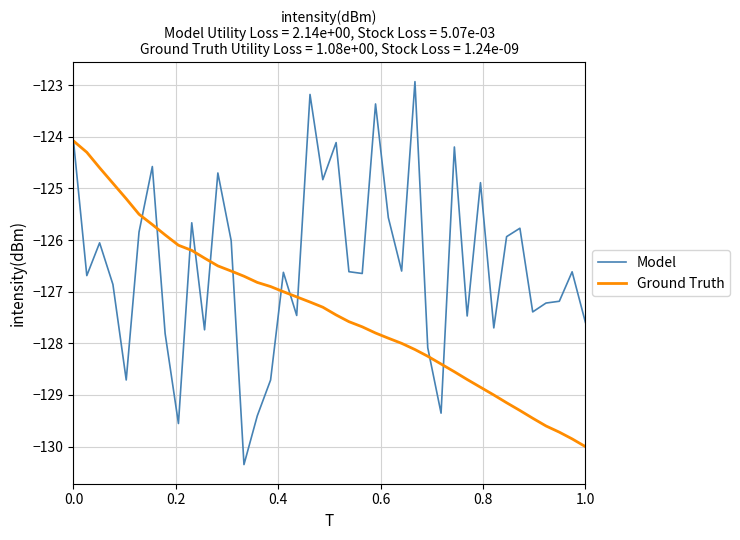

What is the minimum value for Model?

-130.3